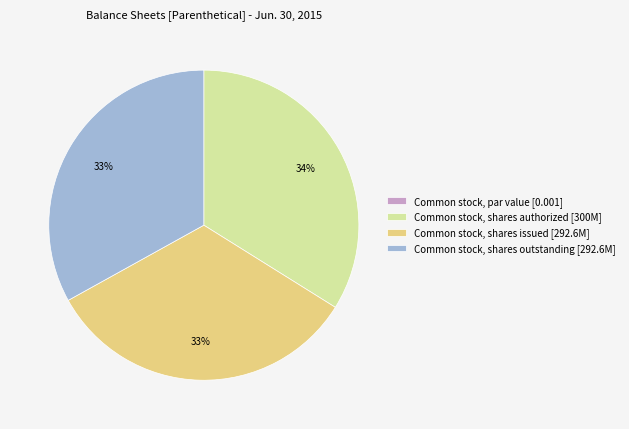

Does Common stock, shares outstanding represent more than half of the total?

No